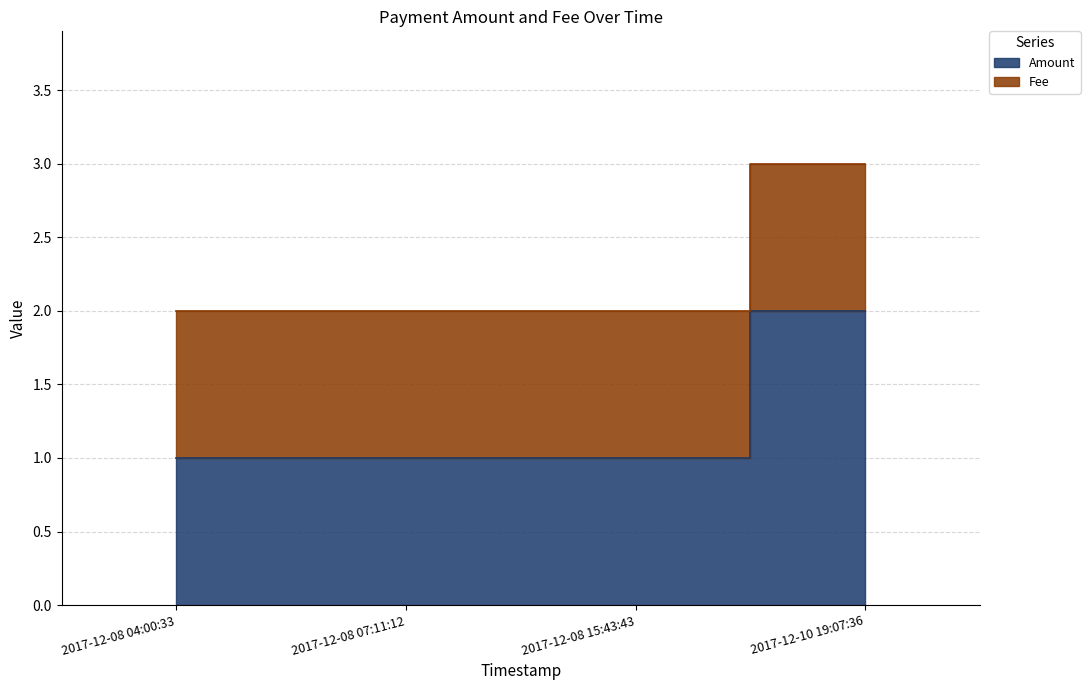

Does the chart display data point markers on the line(s)?

No